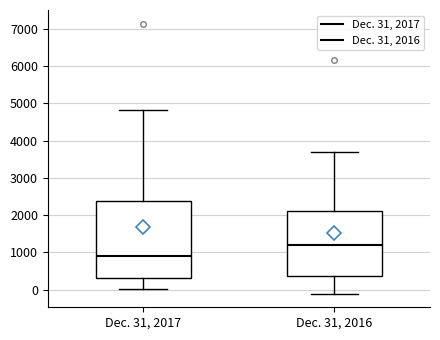

Where does the lower whisker of the box for Dec. 31, 2016 end on the y-axis? The values are not printed on the chart, so give them approximately, as read against the axis.

-100